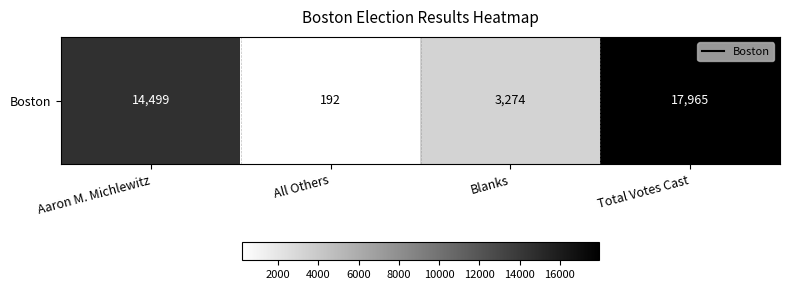

Rank the categories by value from highest to lowest.

Total Votes Cast, Aaron M. Michlewitz, Blanks, All Others